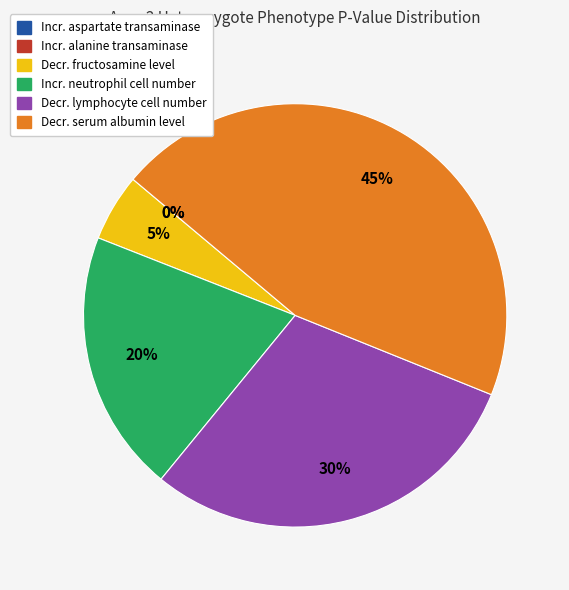

To the nearest percent, what percentage of the pie is Decr. fructosamine level?

5%